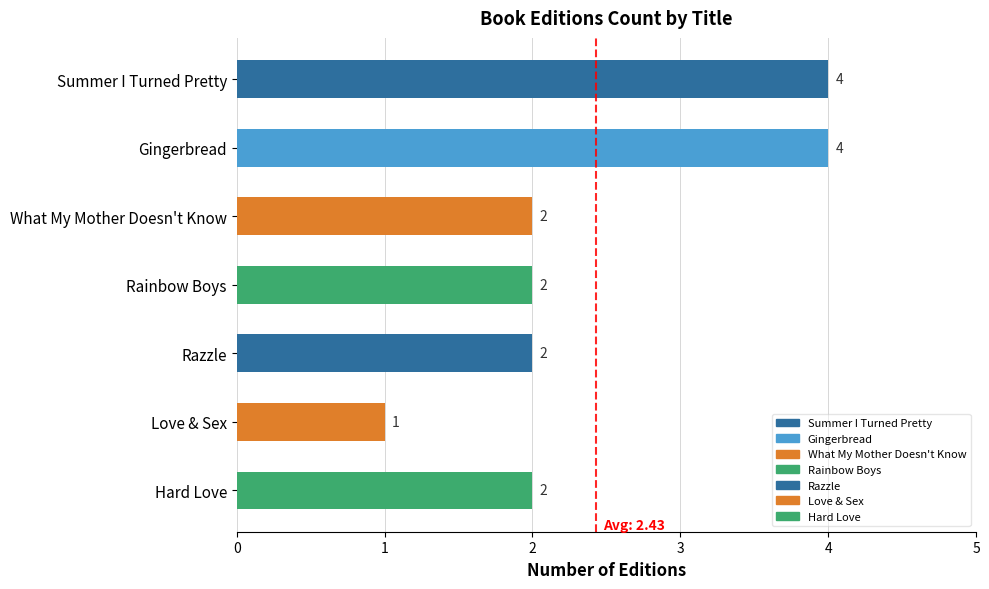

Is it true that the value at What My Mother Doesn't Know is 2?

True